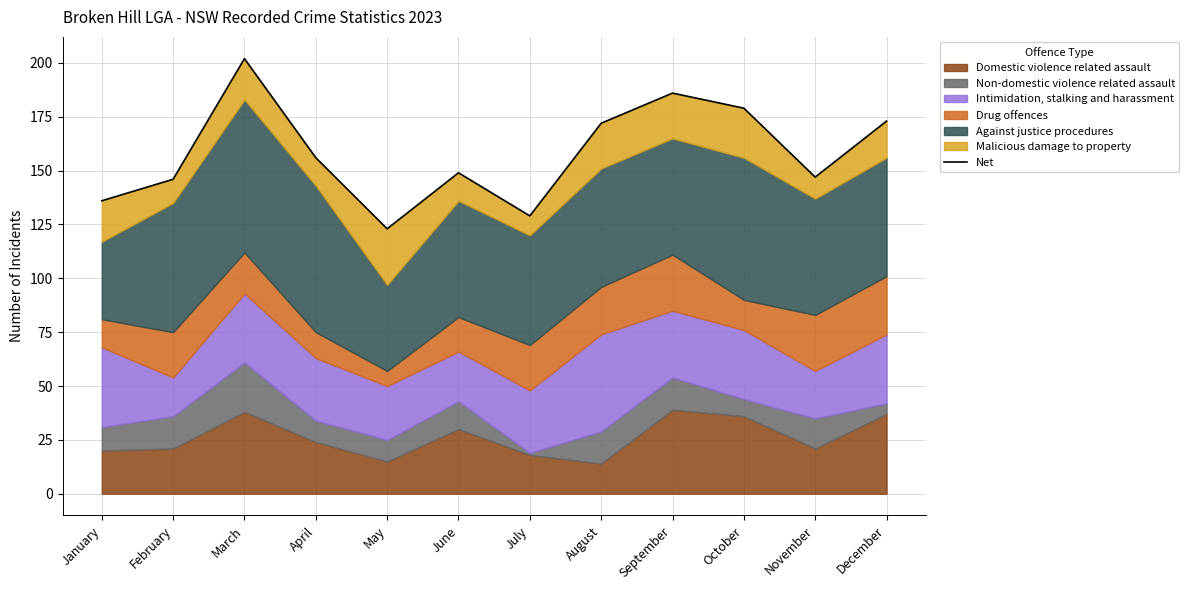

What is the average value?

158